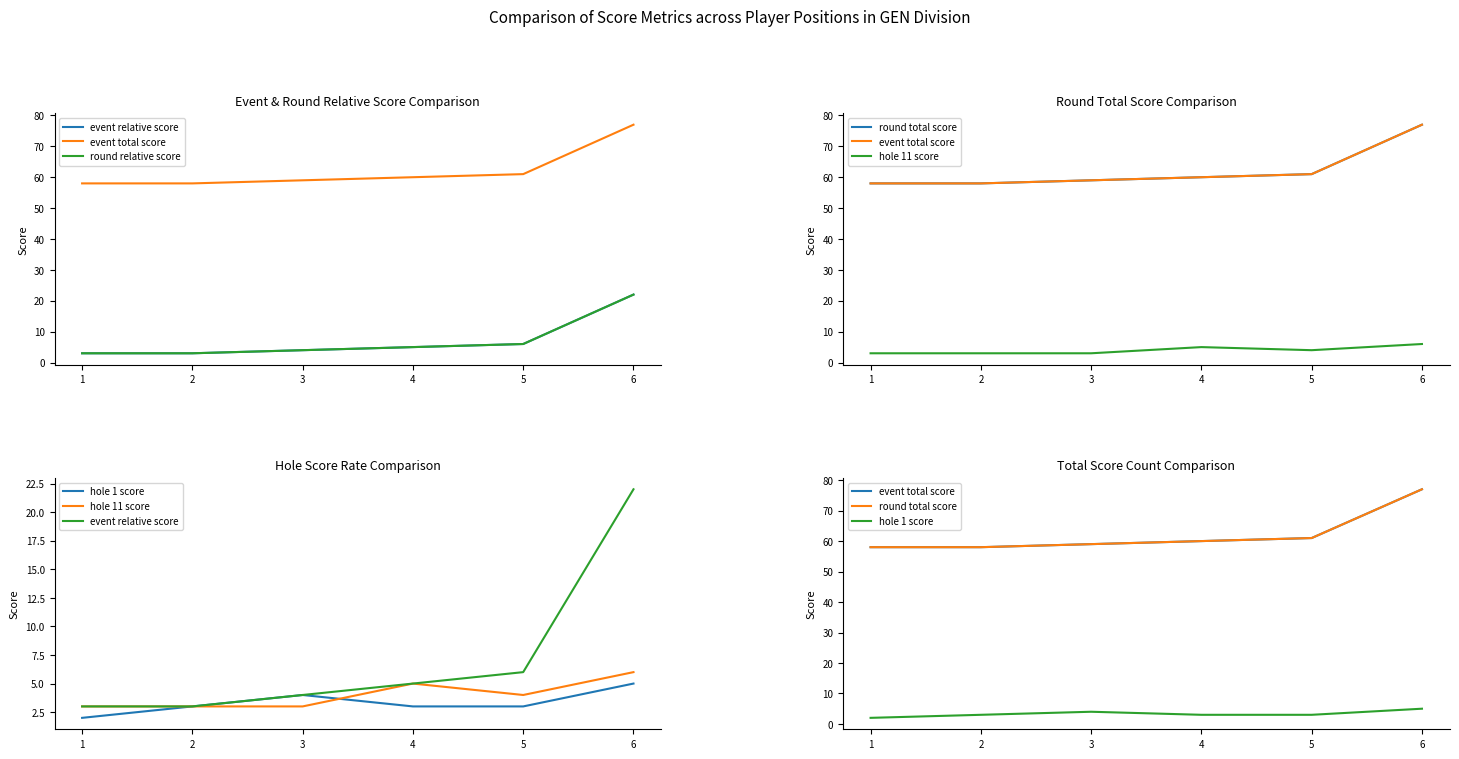

True or false: round relative score and round total score intersect in this chart.

False